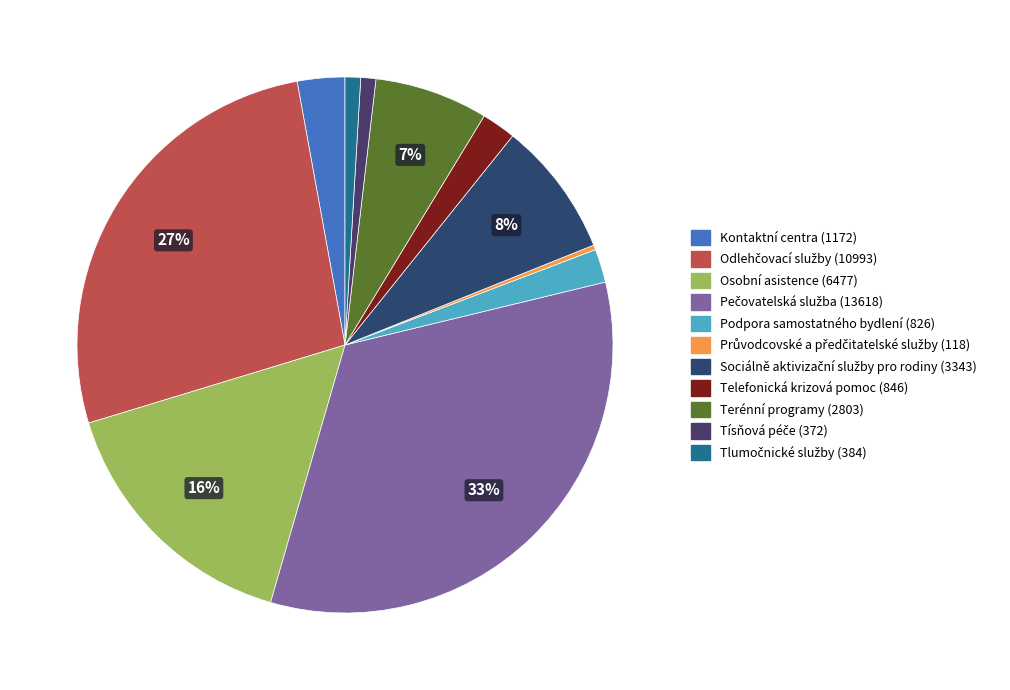

To the nearest percent, what is the combined percentage of Odlehčovací služby and Osobní asistence?

43%